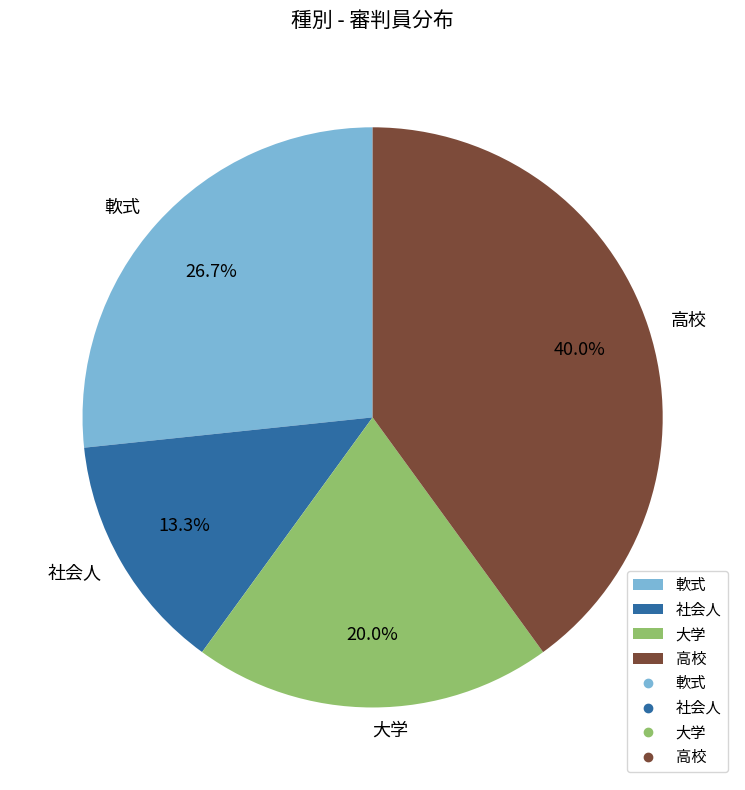

Is it true that 軟式 is 38% of the pie?

False